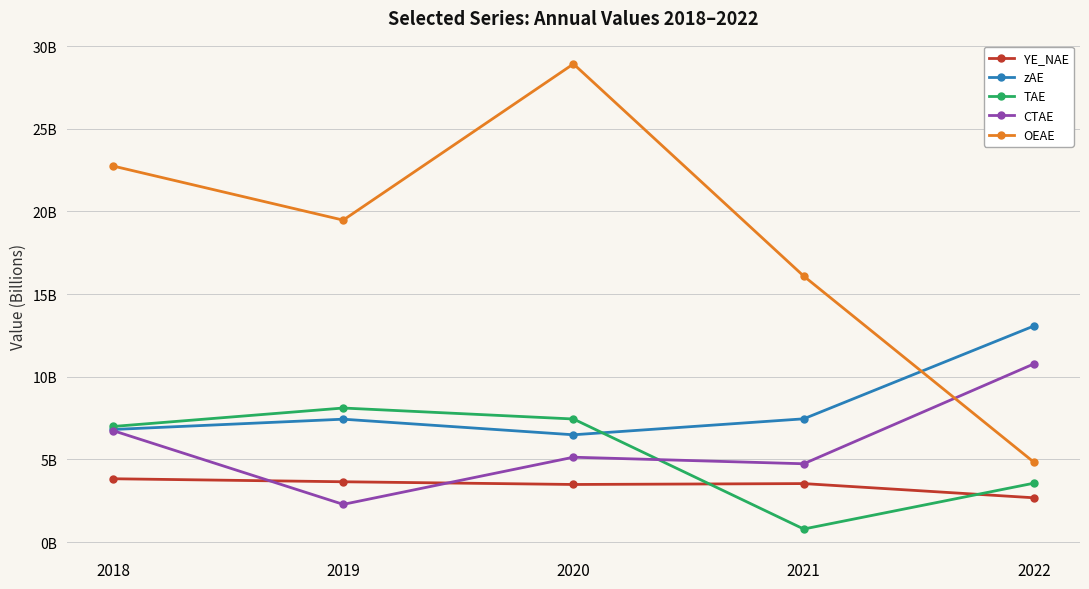

Which series has the largest range (max minus min)?

OEAE